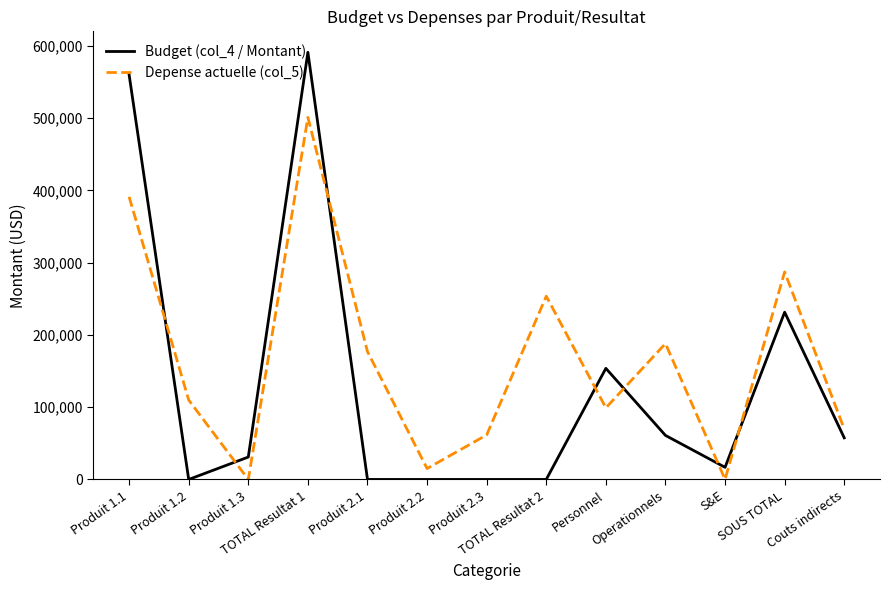

What is the greatest value displayed?

591000.0